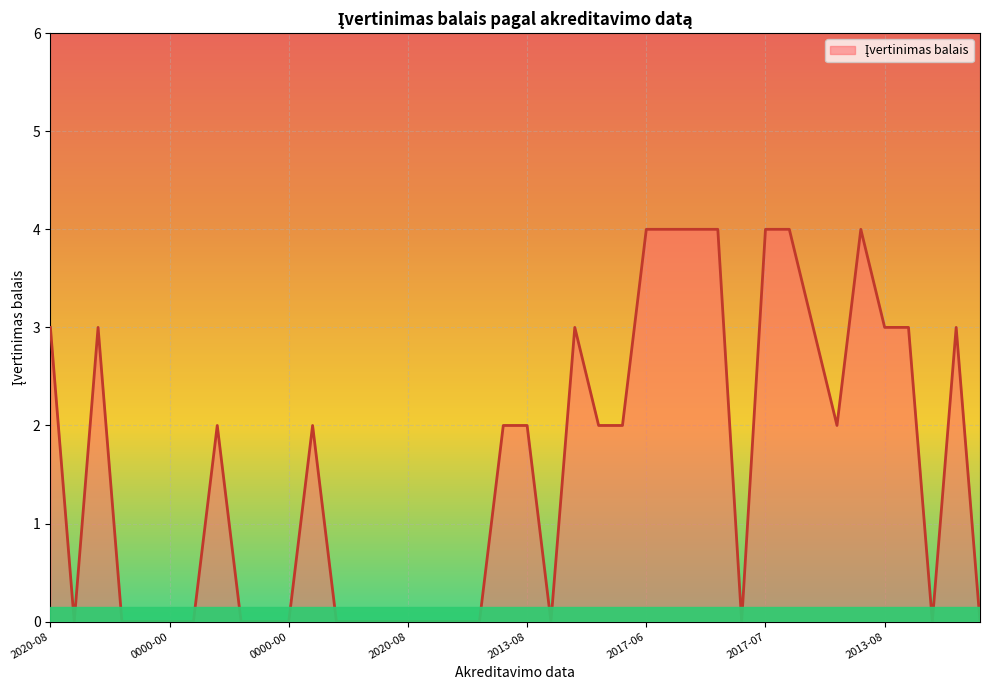

How many lines are shown in the chart?

1